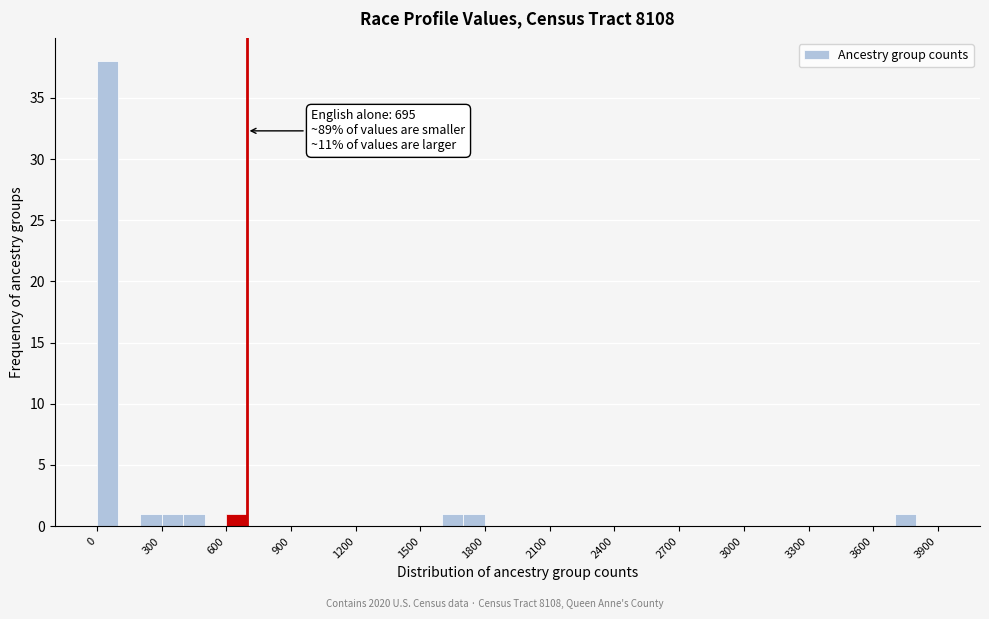

Read against the x-axis, roughly where is the centre of the tallest bar?

50